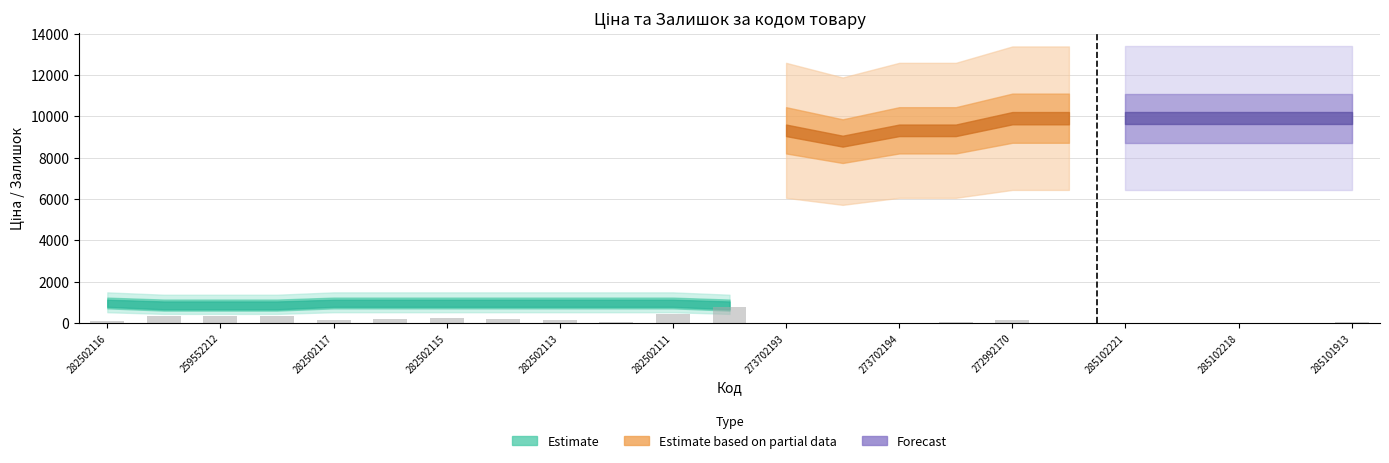

What is the sum of all values?

3624